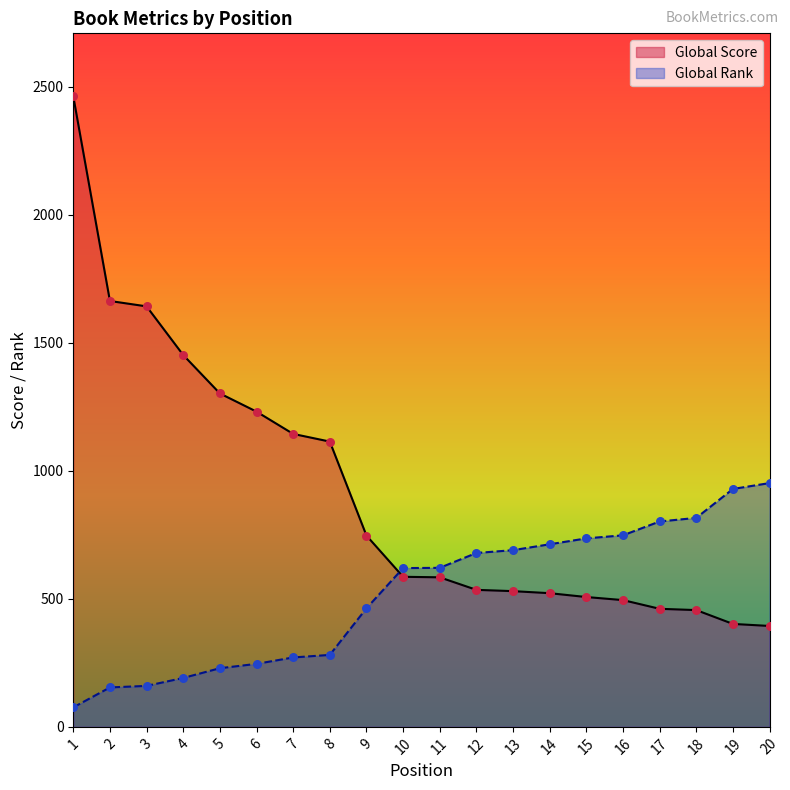

Which series has the widest spread of Y values?

Global Score